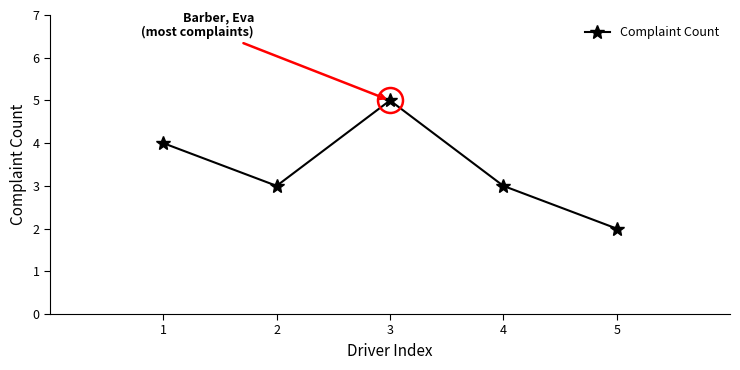

What is the ratio of the value at 2 to the value at 1?

0.8